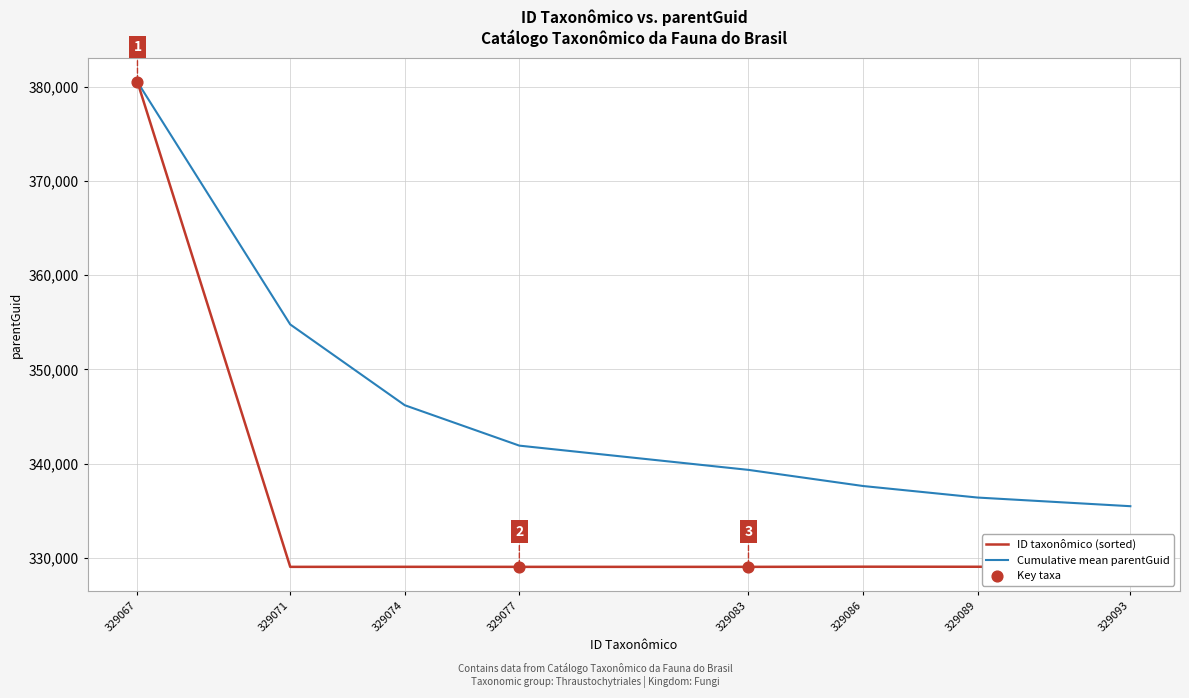

At which category is the sum across all series the highest?

329067